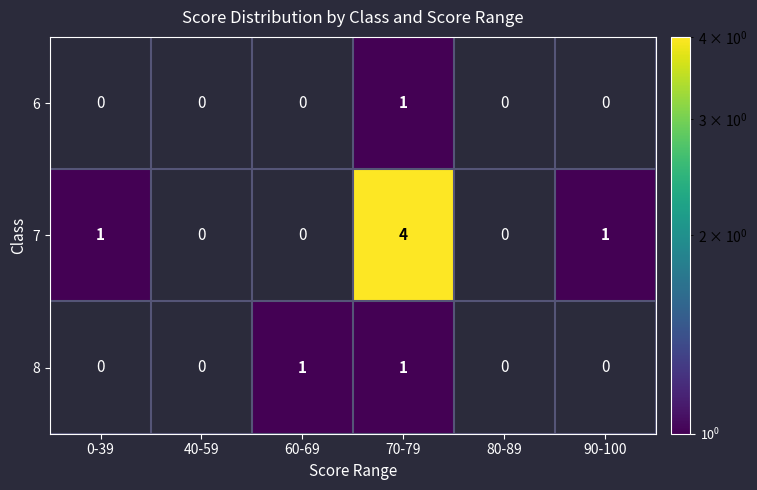

At which category is the sum across all series the highest?

70-79